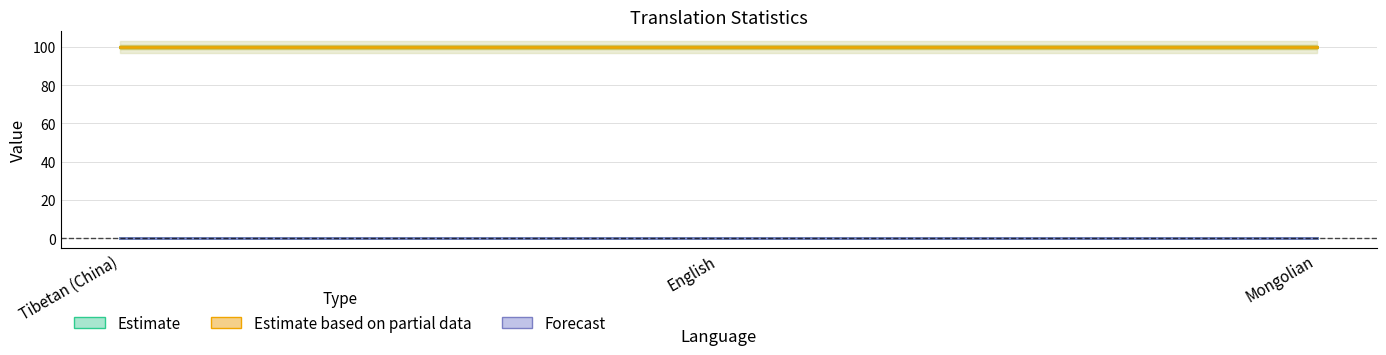

Is the value of Estimate based on partial data at Mongolian greater than the value of Forecast at Mongolian?

Yes